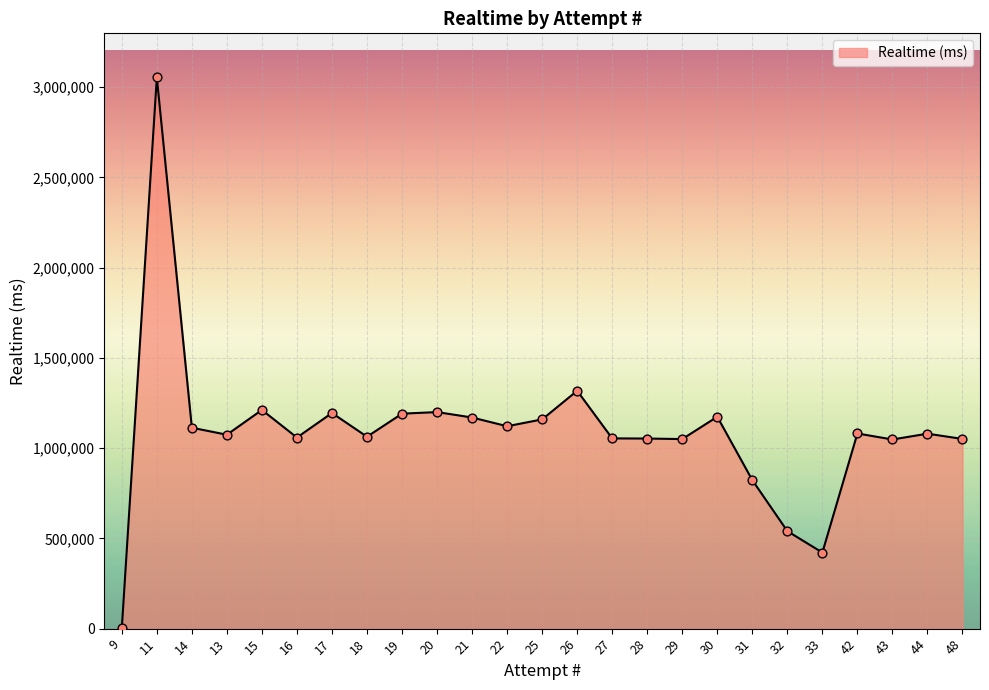

Between 20 and 27, which is larger?

20